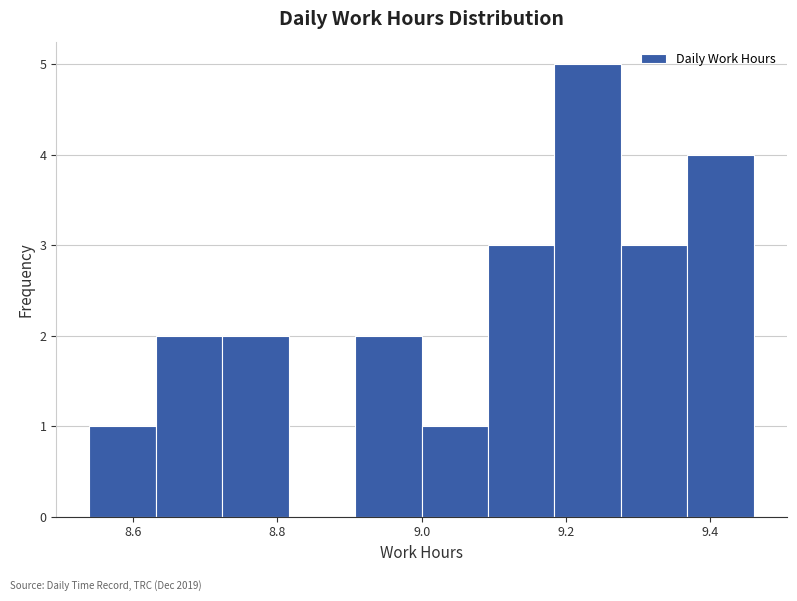

Reading left to right, list every bar in this chart as the range it spans on the x-axis followed by its height. Neither the bar edges nor the heights are printed on the chart, so give them approximately, as read against the axes.

8.540 to 8.632: 1
8.632 to 8.724: 2
8.724 to 8.816: 2
8.816 to 8.908: 0
8.908 to 9.000: 2
9.000 to 9.092: 1
9.092 to 9.184: 3
9.184 to 9.276: 5
9.276 to 9.368: 3
9.368 to 9.460: 4